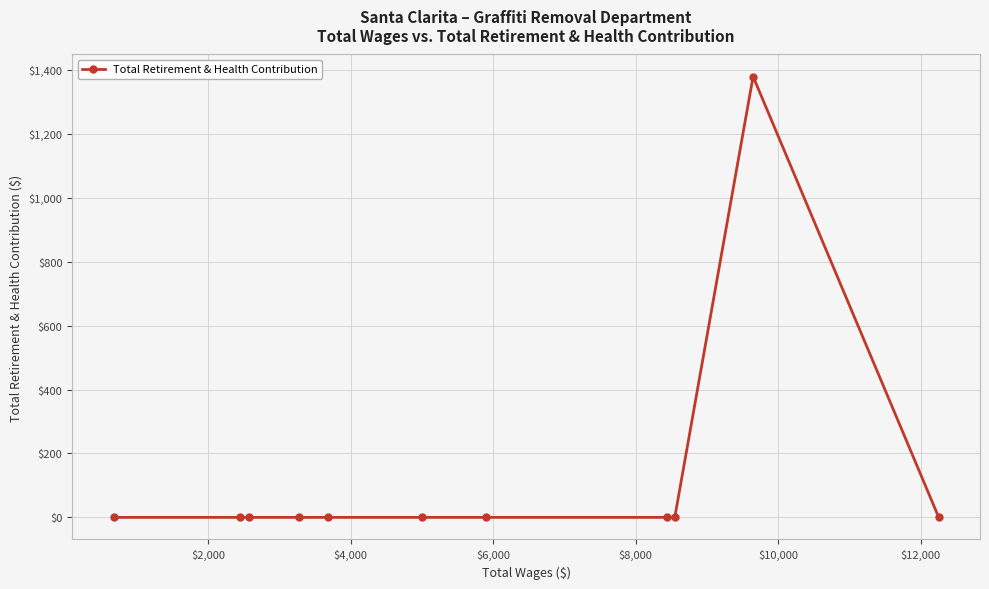

Reading left to right, extract all data points from this chart.

0	0	0	0	0	0	0	0	0	1379	0